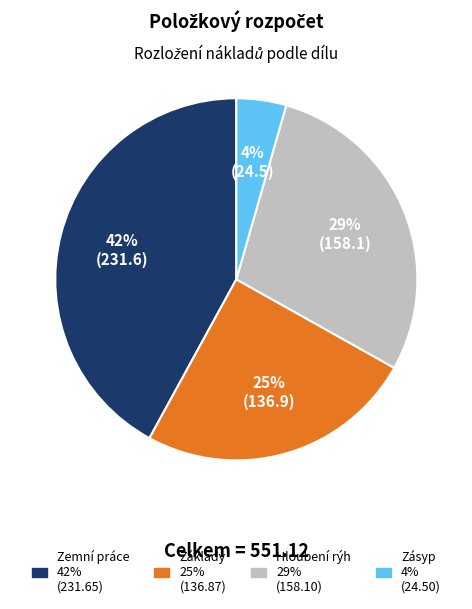

Do Hloubení rýh and Zásyp together represent more than half of the pie?

No